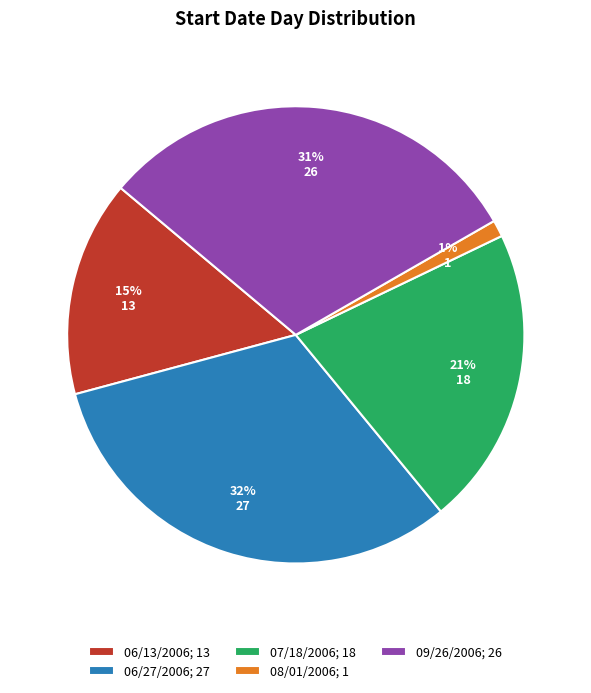

Which category has the biggest portion of the pie?

06/27/2006